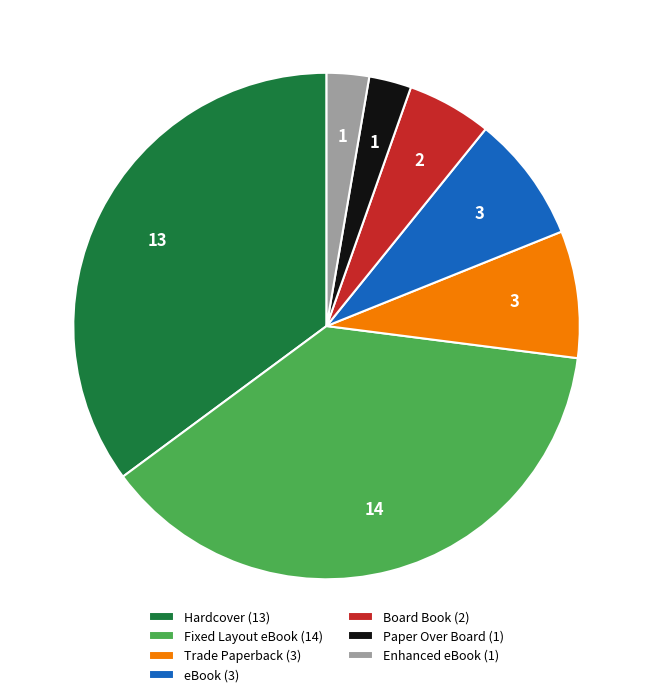

Is there any slice that represents more than half of the pie?

No